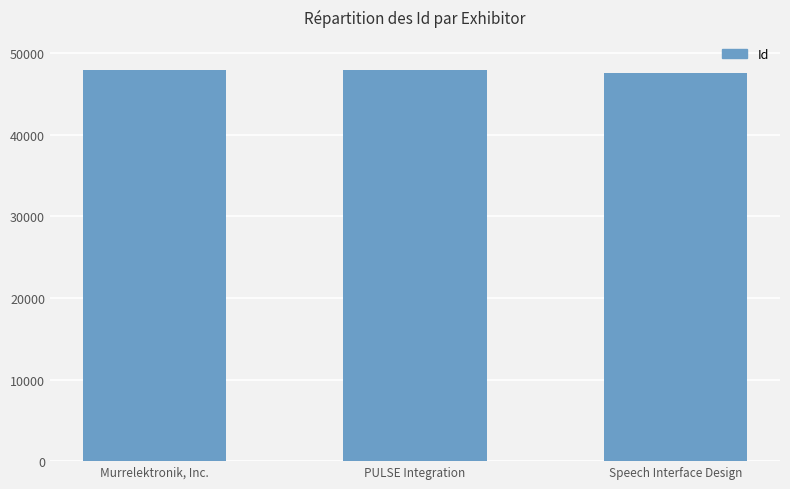

What is the difference between the second highest and minimum values?

374